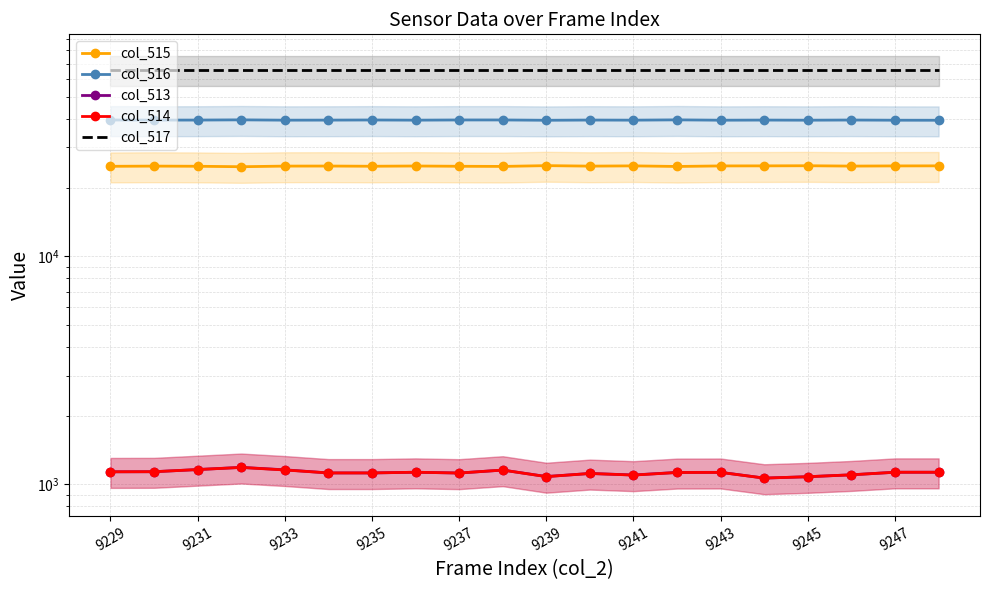

What is the total value across all series at 17?

132171